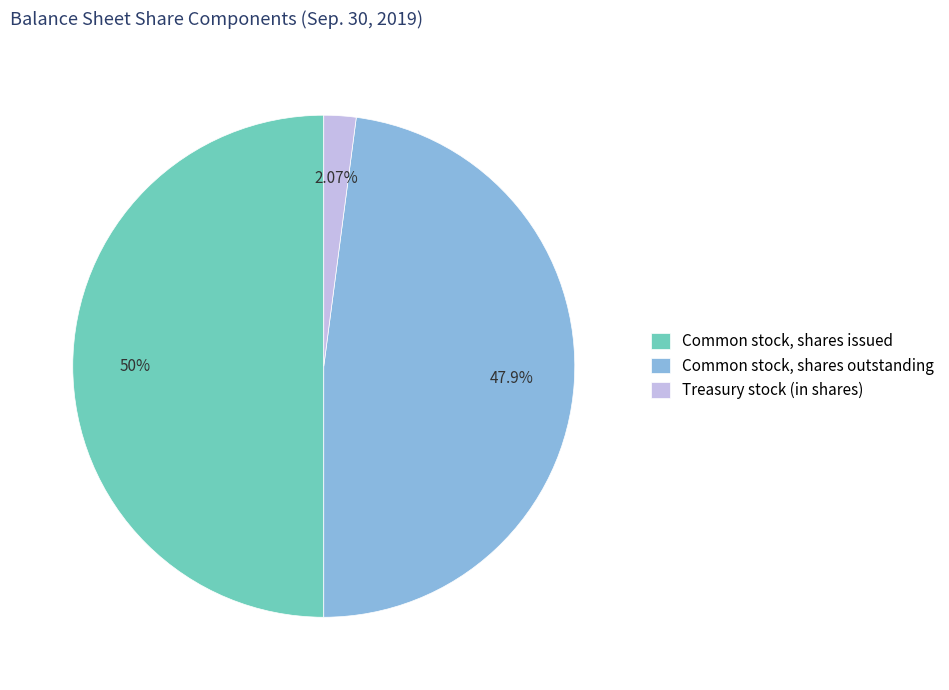

To the nearest percent, what is the difference between the Common stock, shares outstanding and Common stock, shares issued slice percentages?

2%